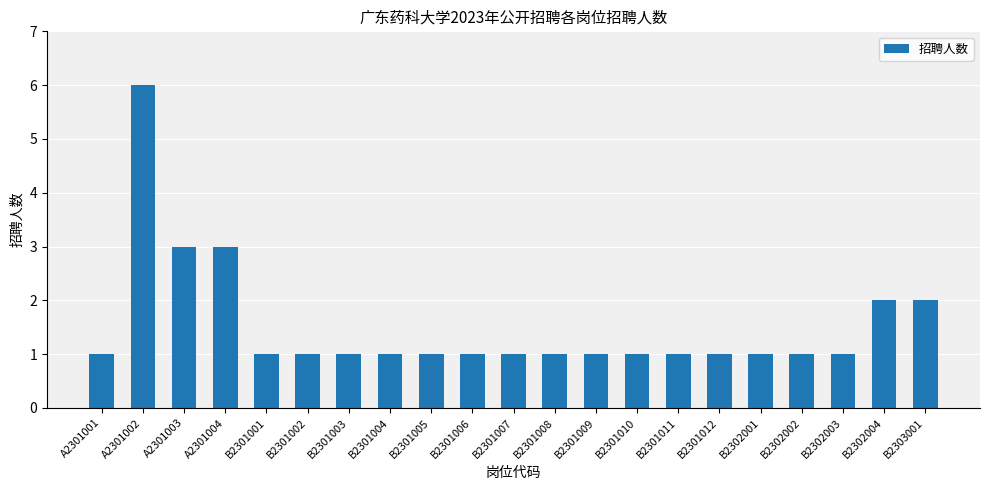

The chart shows a value of 1 at B2301002. True or false?

True